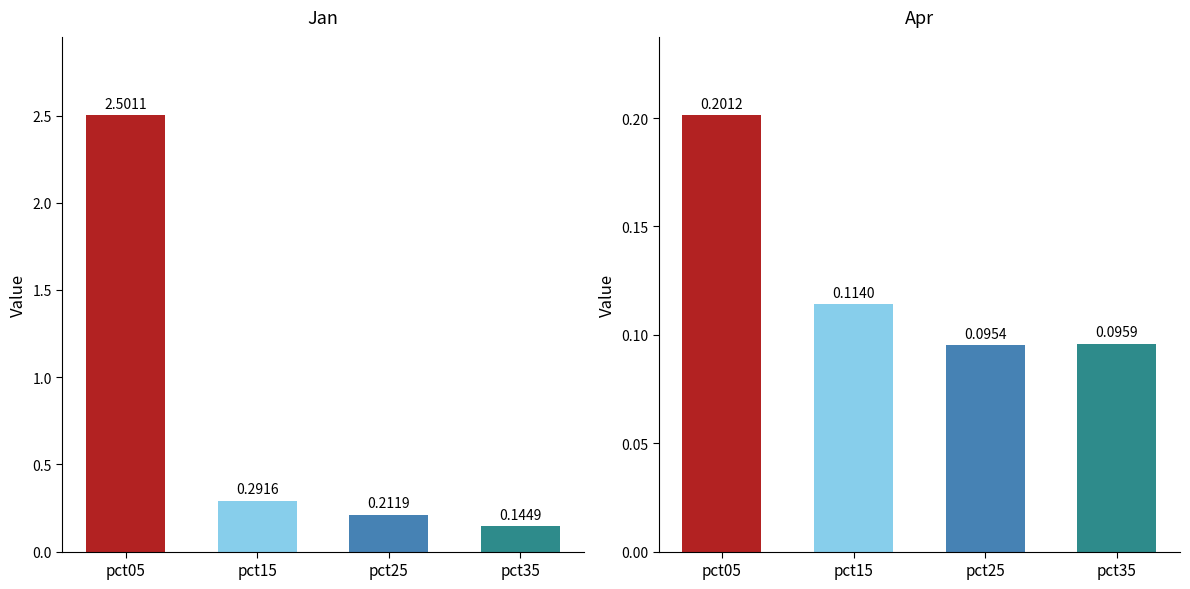

Rank the series by their maximum value, from highest to lowest.

Jan, Apr